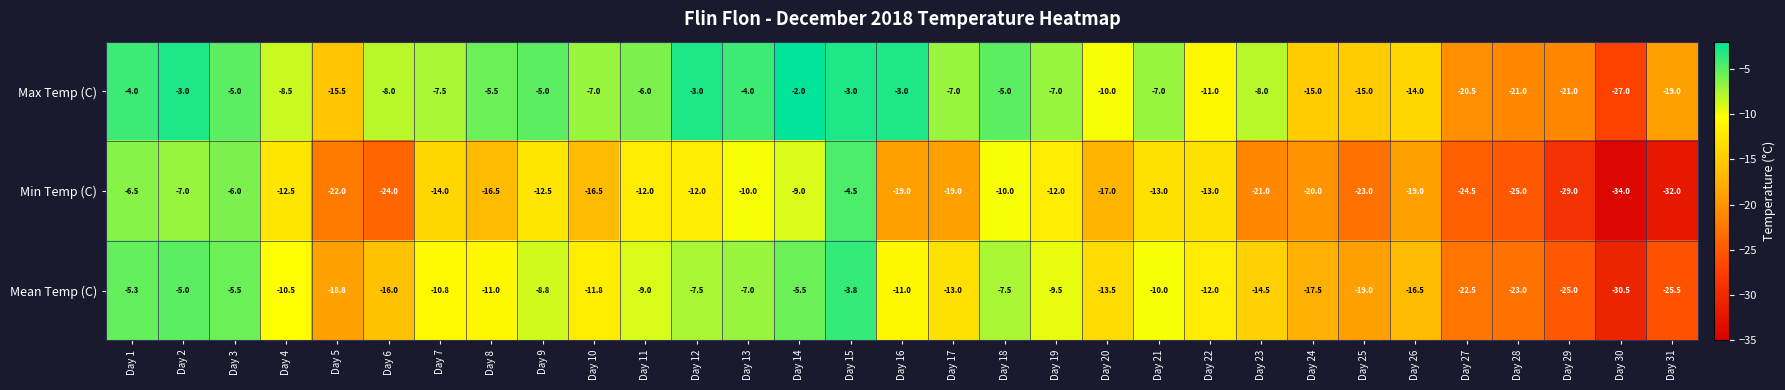

Is it true that Min Temp (C) equals -24.9 at Day 20?

False